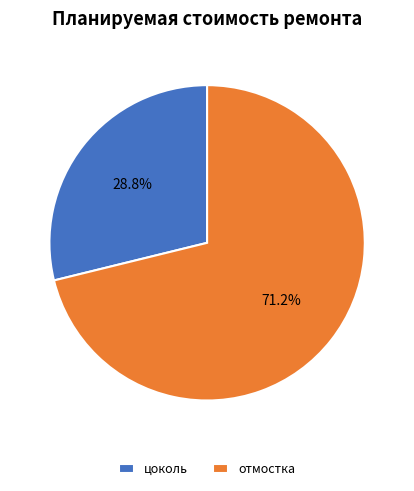

Count the number of slices in the pie.

2